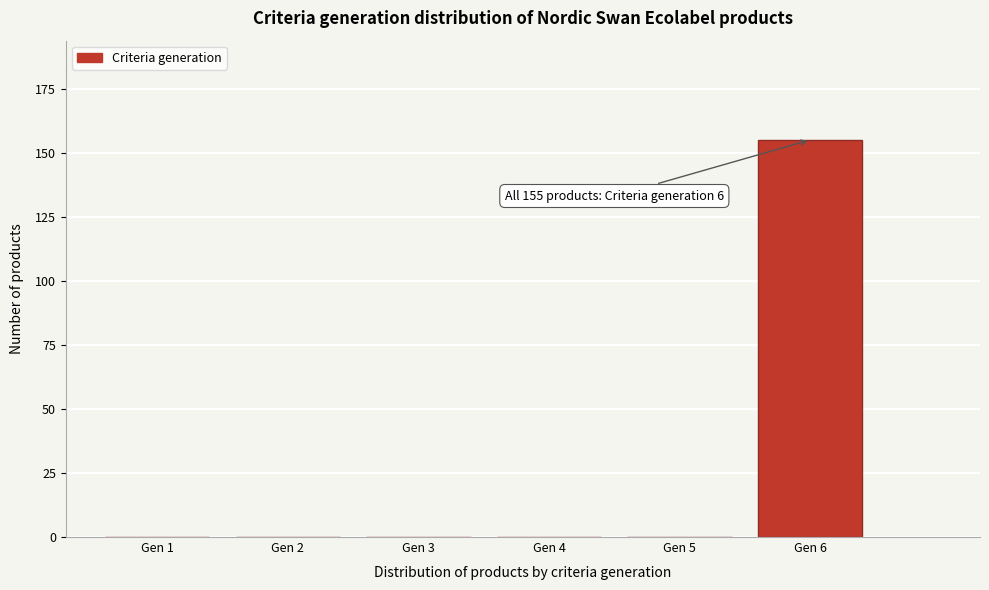

Reading right to left, extract all data points from this chart.

Gen 6=155	Gen 5=0	Gen 4=0	Gen 3=0	Gen 2=0	Gen 1=0